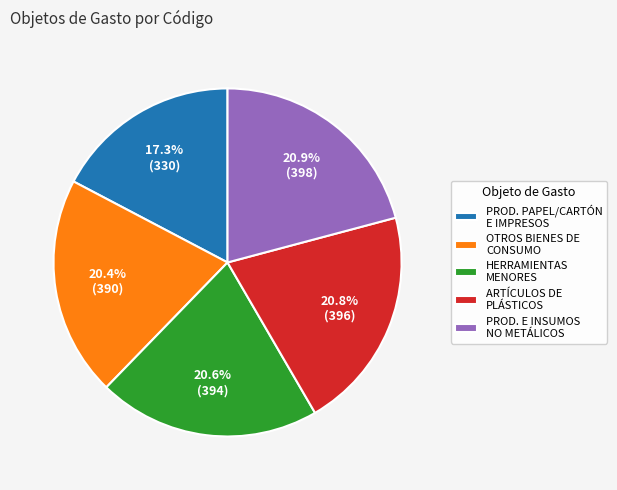

How many segments does this pie chart have?

5